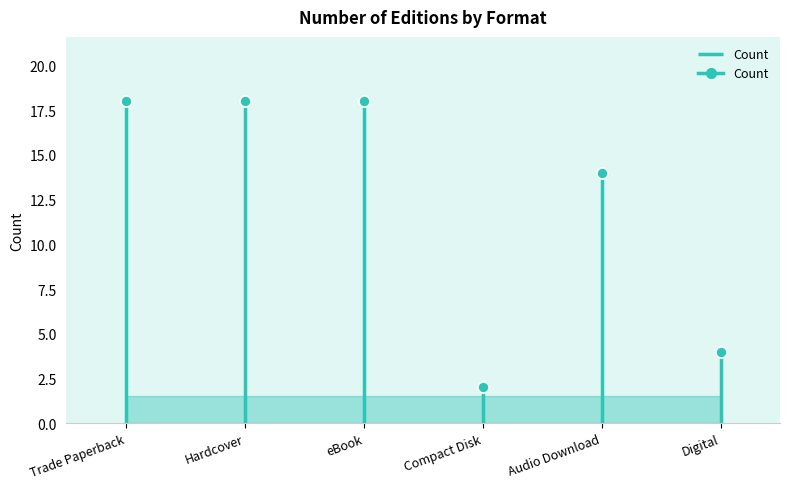

At which category does the chart reach its minimum across all series?

Compact Disk